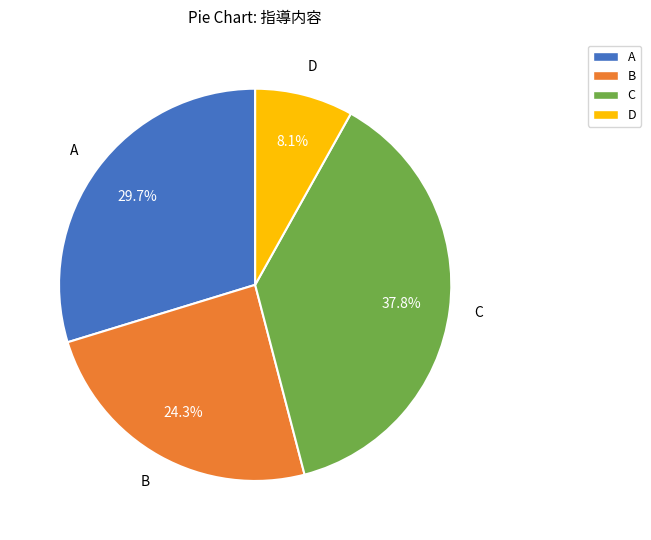

To the nearest percent, what portion does C represent?

38%